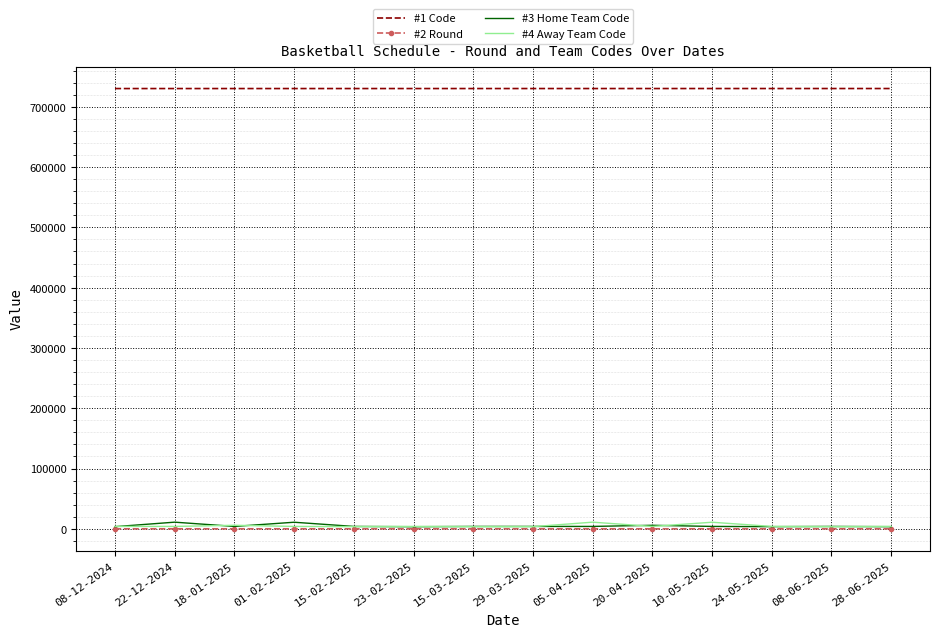

True or false: #1 Code and #4 Away Team Code intersect in this chart.

False